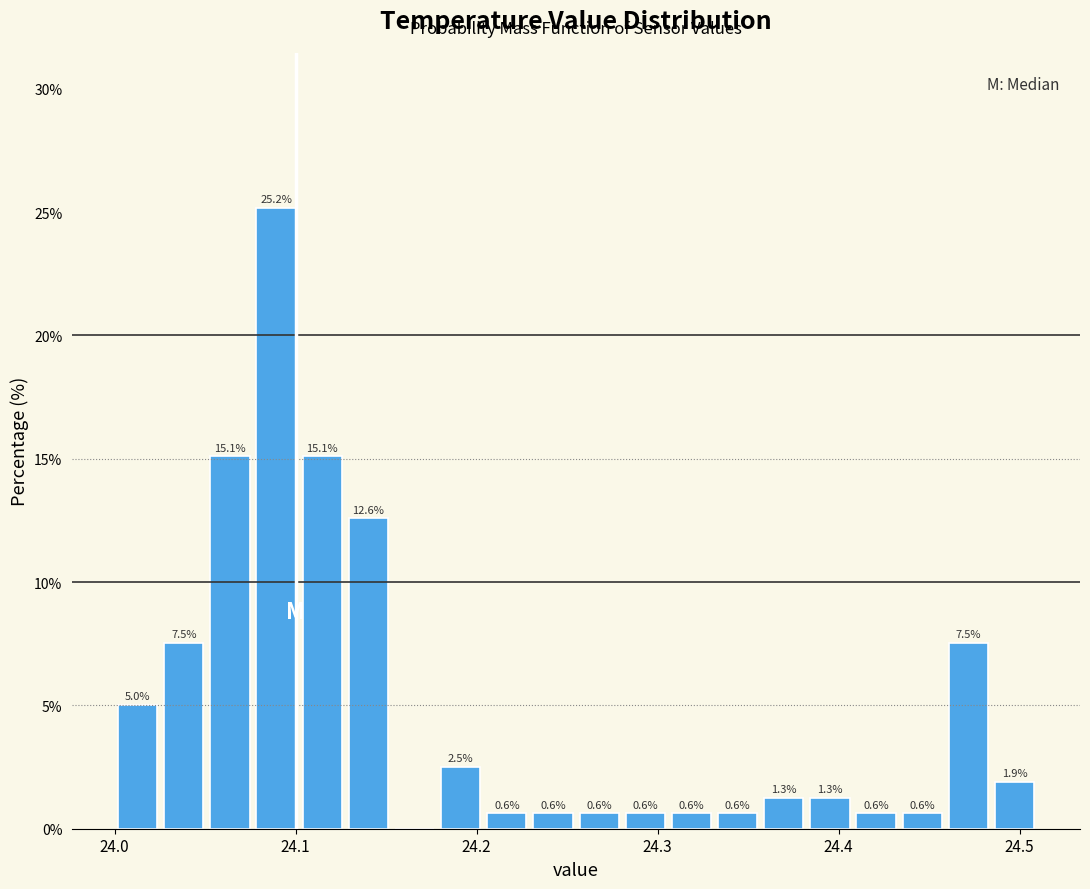

Read against the x-axis, roughly where is the centre of the tallest bar?

24.09